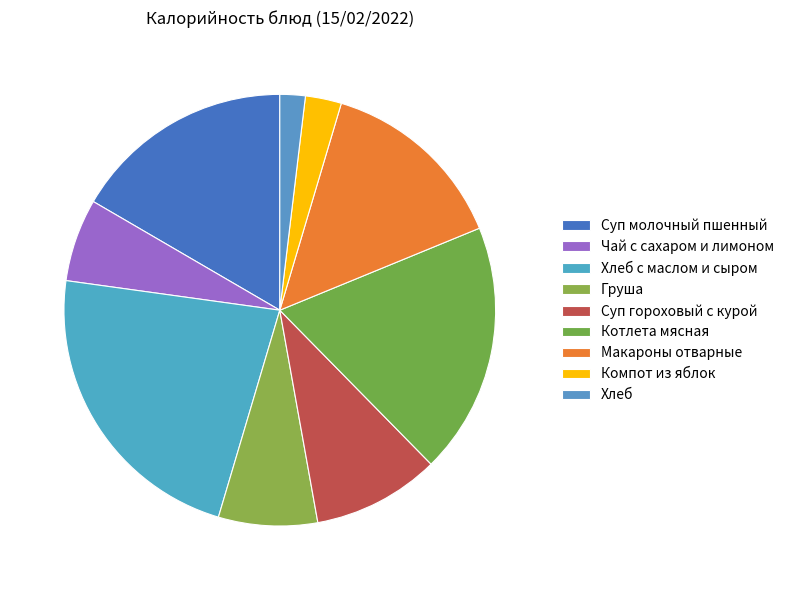

True or false: Суп гороховый с курой accounts for 10% of the total.

True